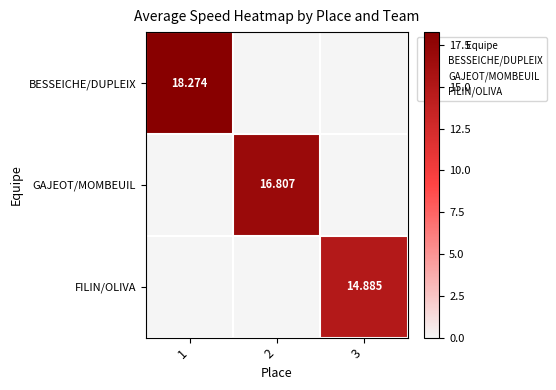

List the series in order of their overall mean, lowest first.

FILIN/OLIVA, GAJEOT/MOMBEUIL, BESSEICHE/DUPLEIX